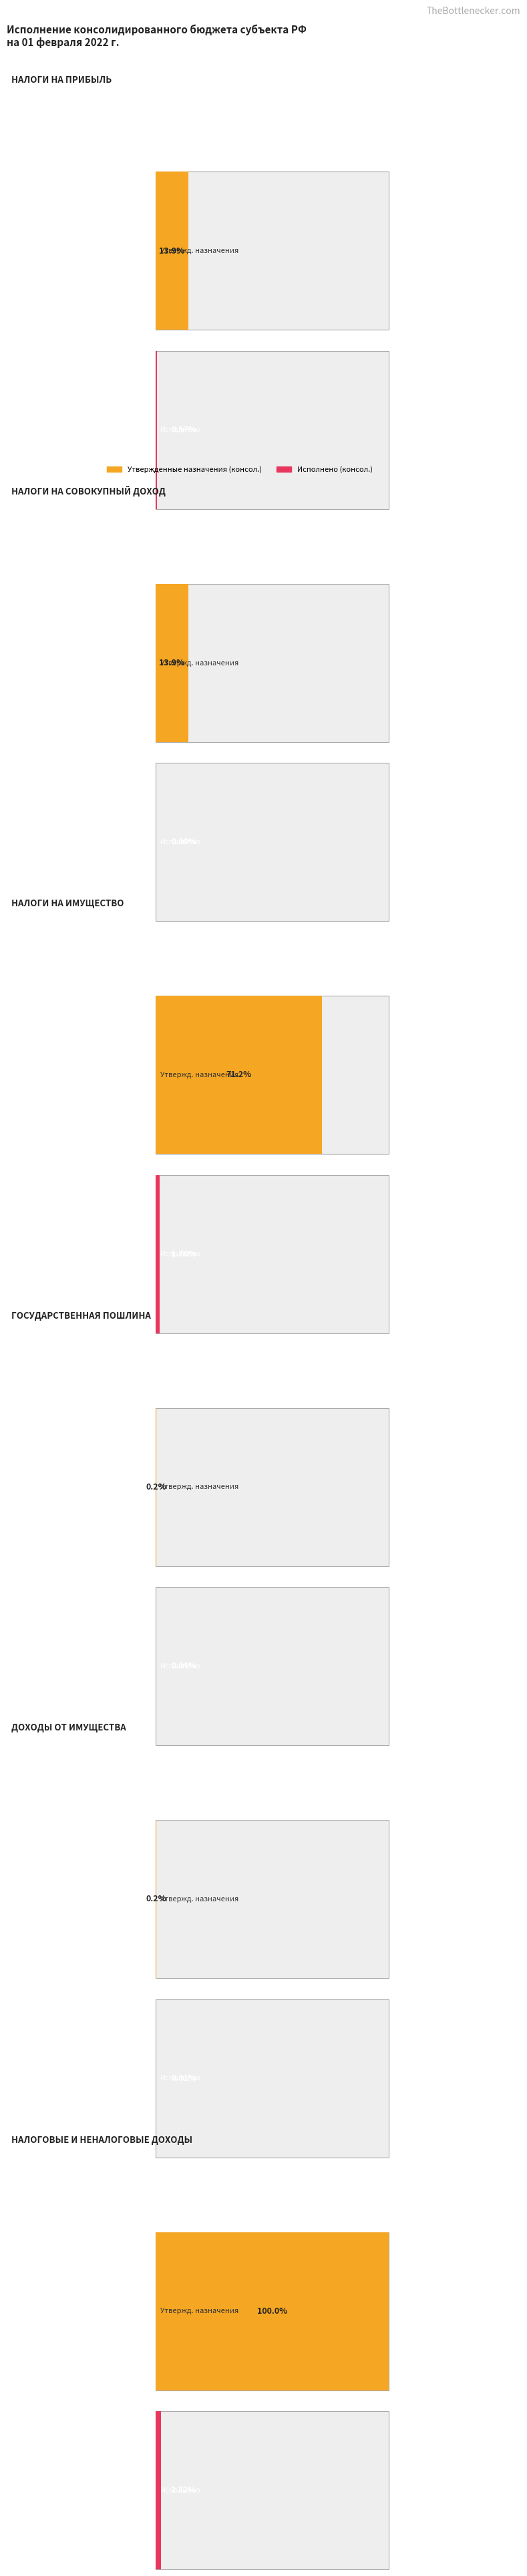

Which has a higher value, ГОСУДАРСТВЕННАЯ ПОШЛИНА or НАЛОГИ НА ИМУЩЕСТВО?

НАЛОГИ НА ИМУЩЕСТВО